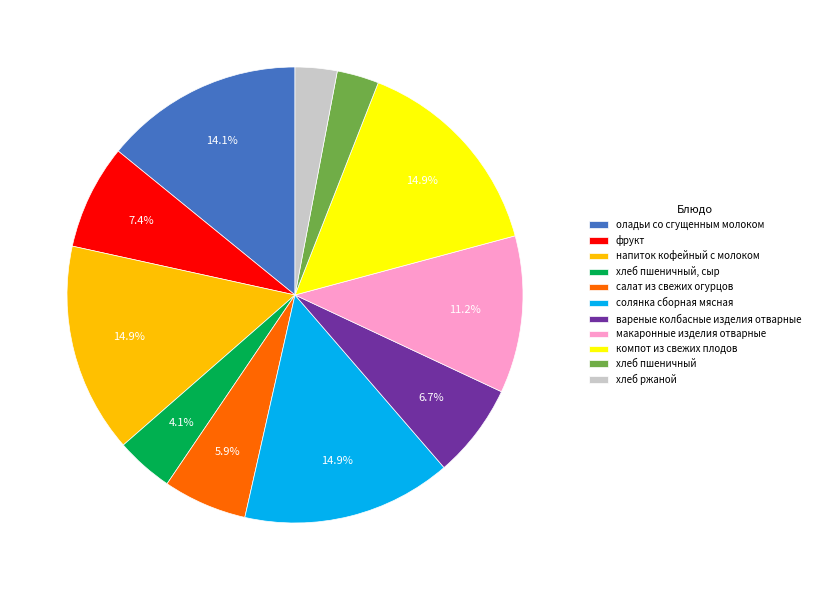

Count the number of slices in the pie.

11